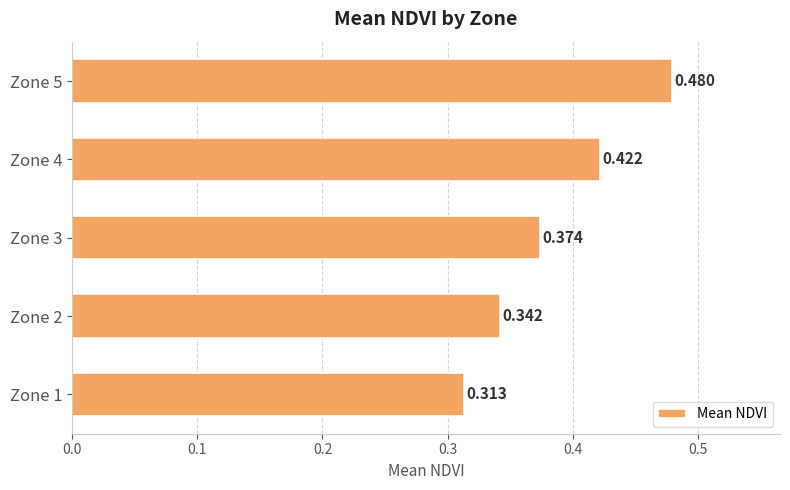

How many bars are there in total?

5